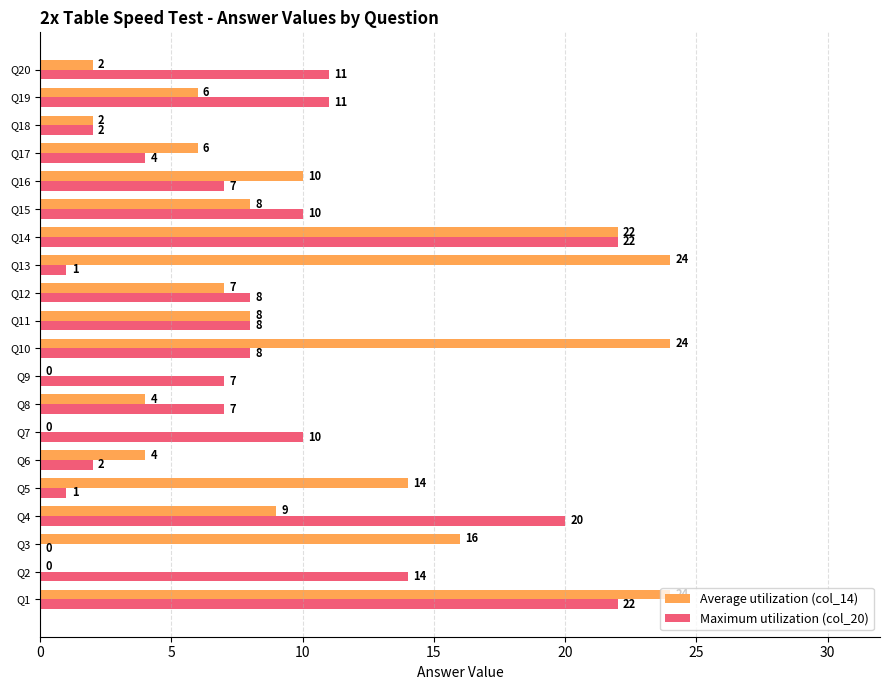

How many series are shown in this chart?

2